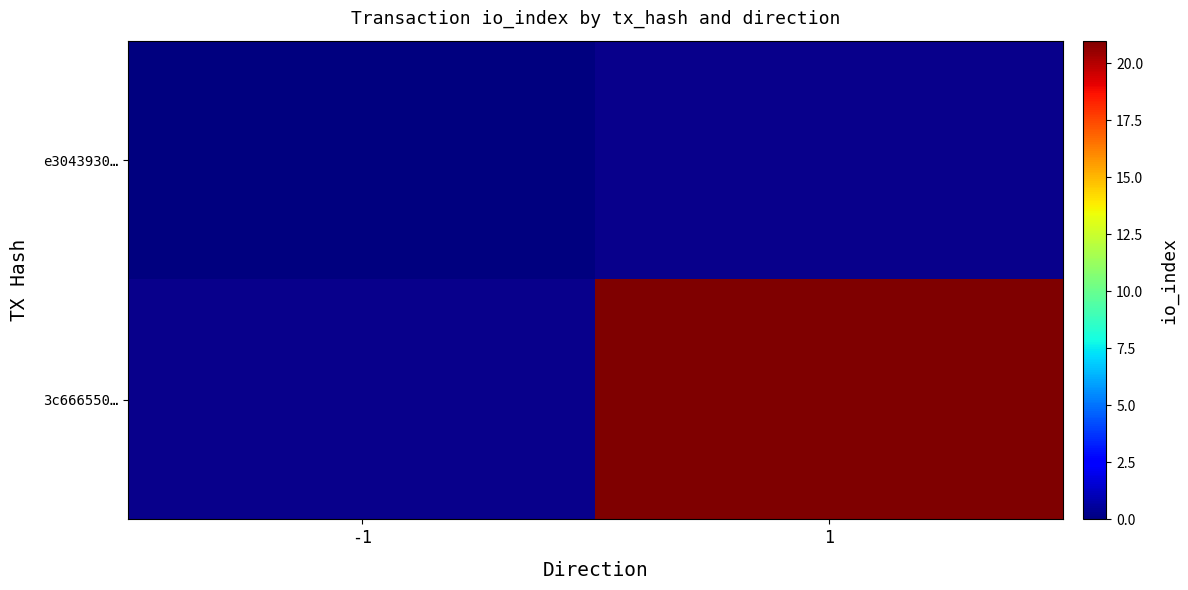

True or false: e3043930… has a value of 0.0 at -1.

True